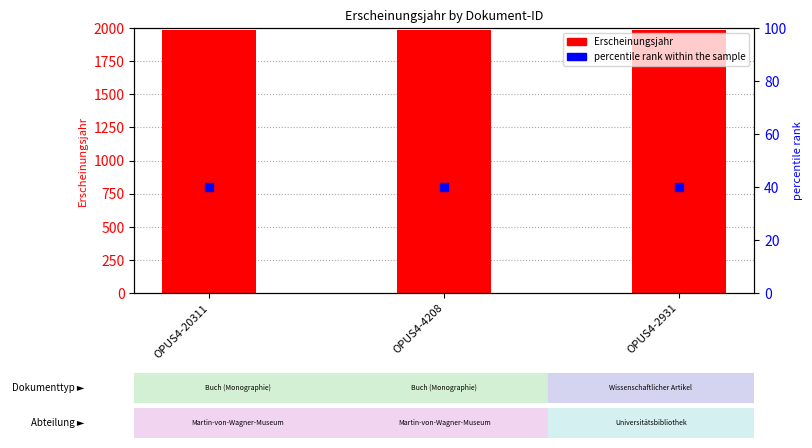

At how many categories does at least one series exceed 525?

3